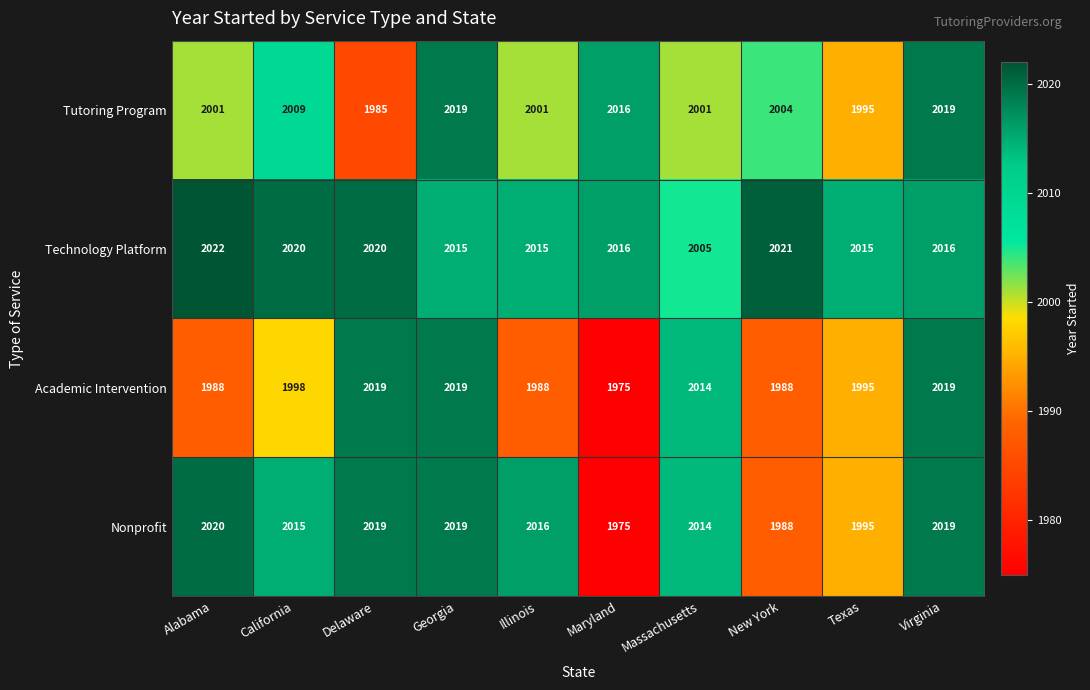

Count the number of data series in this chart.

4